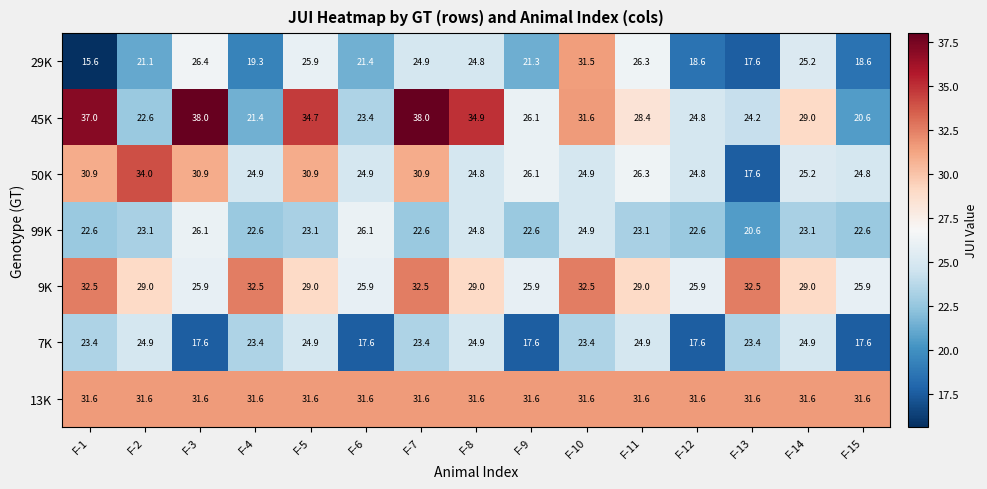

At F-6, list the series in order from largest to smallest.

13K, 99K, 9K, 50K, 45K, 29K, 7K